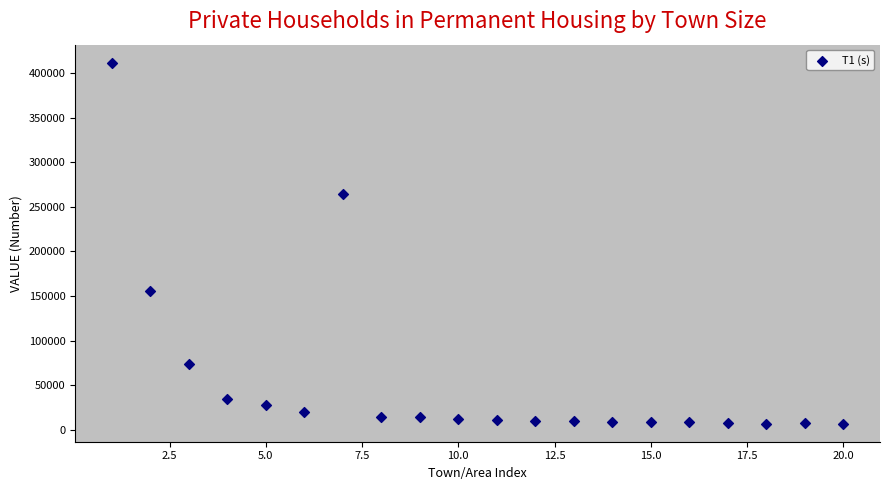

What is the range of X values (max minus min)?

19